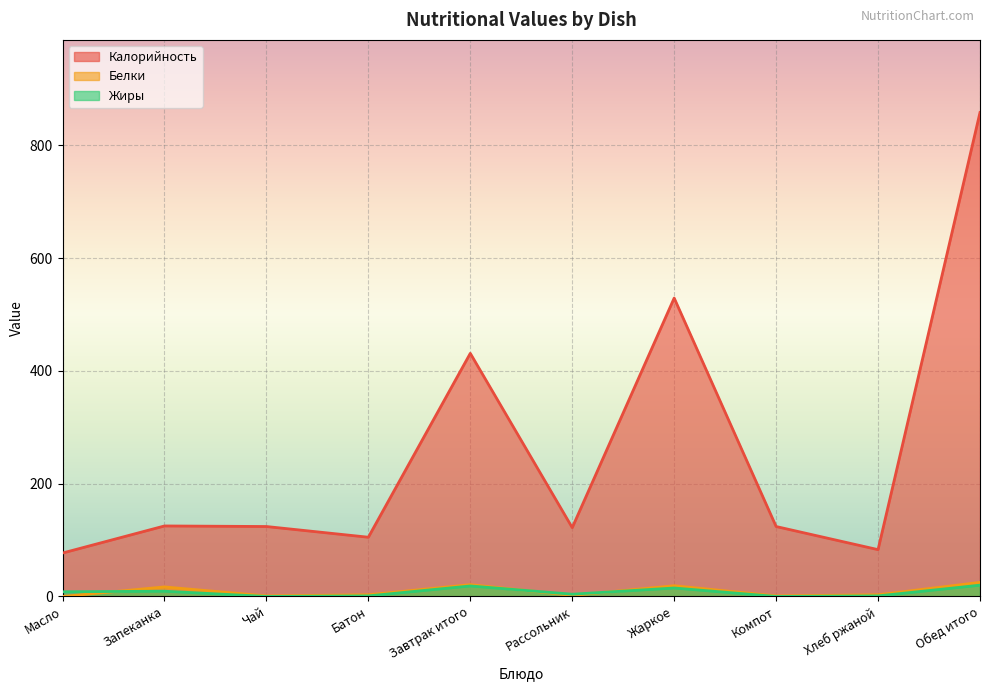

Rank the categories by Жиры value from highest to lowest.

Обед итого, Завтрак итого, Жаркое, Запеканка, Масло, Рассольник, Батон, Хлеб ржаной, Чай, Компот